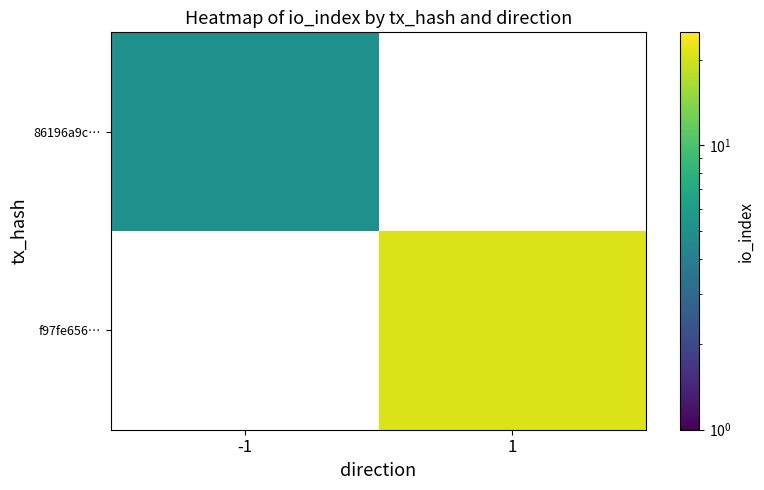

What is the maximum value for 86196a9c…?

5.0